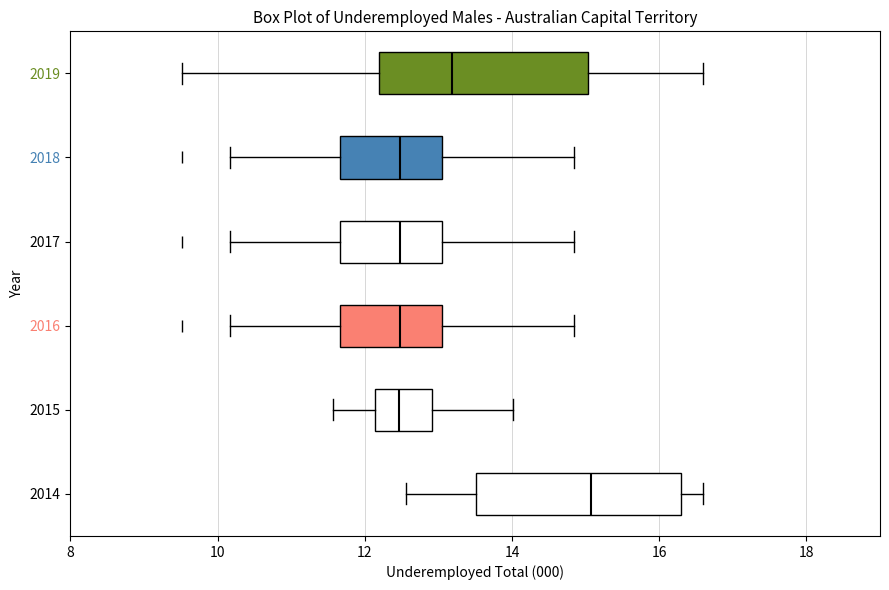

Reading bottom to top, read every box against the x-axis: the position of its median line, the range the box covers, and the ends of its whiskers. The values are not printed on the chart, so give them approximately, as read against the axis.

2014: median 15.0, box 13.6 to 16.2, whiskers 12.6 to 16.6
2015: median 12.4, box 12.2 to 13.0, whiskers 11.6 to 14.0
2016: median 12.4, box 11.6 to 13.0, whiskers 10.2 to 14.8
2017: median 12.4, box 11.6 to 13.0, whiskers 10.2 to 14.8
2018: median 12.4, box 11.6 to 13.0, whiskers 10.2 to 14.8
2019: median 13.2, box 12.2 to 15.0, whiskers 9.6 to 16.6